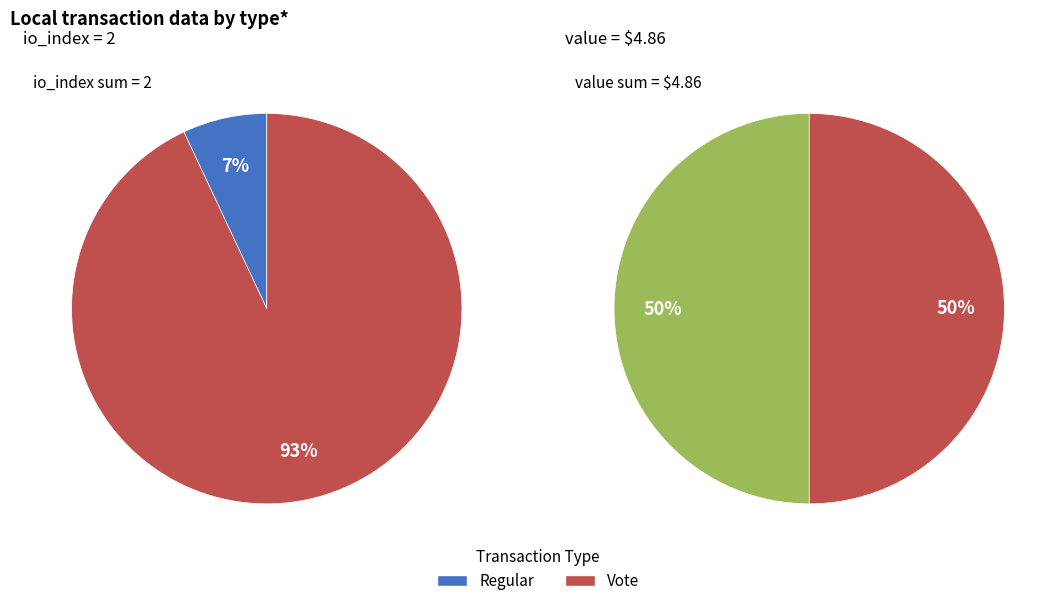

Rank the series by their maximum value, from lowest to highest.

values_io_index, values_value